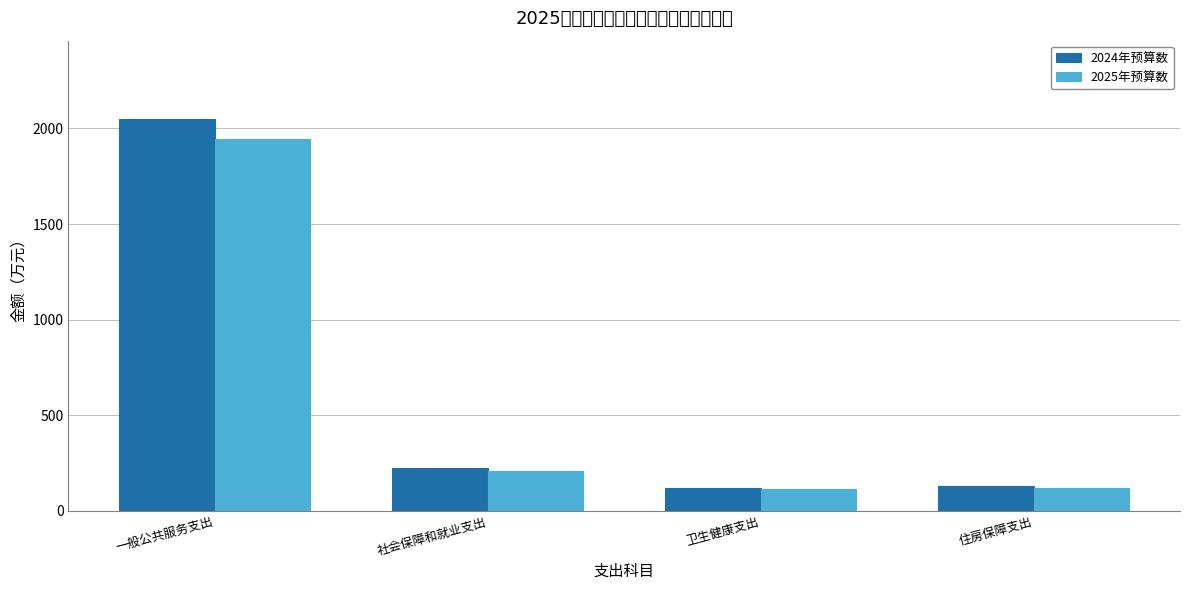

What is the value of the 2024年预算数 bar at the 3rd from the left?

119.6